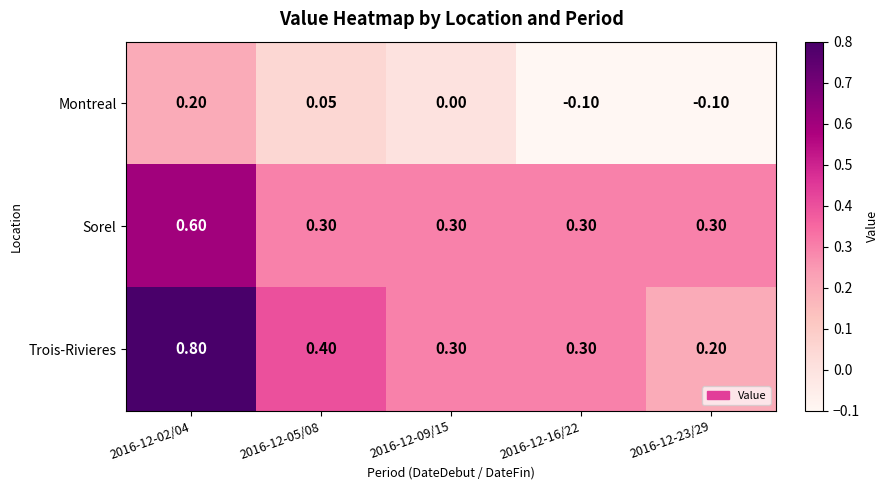

Count the number of data series in this chart.

3